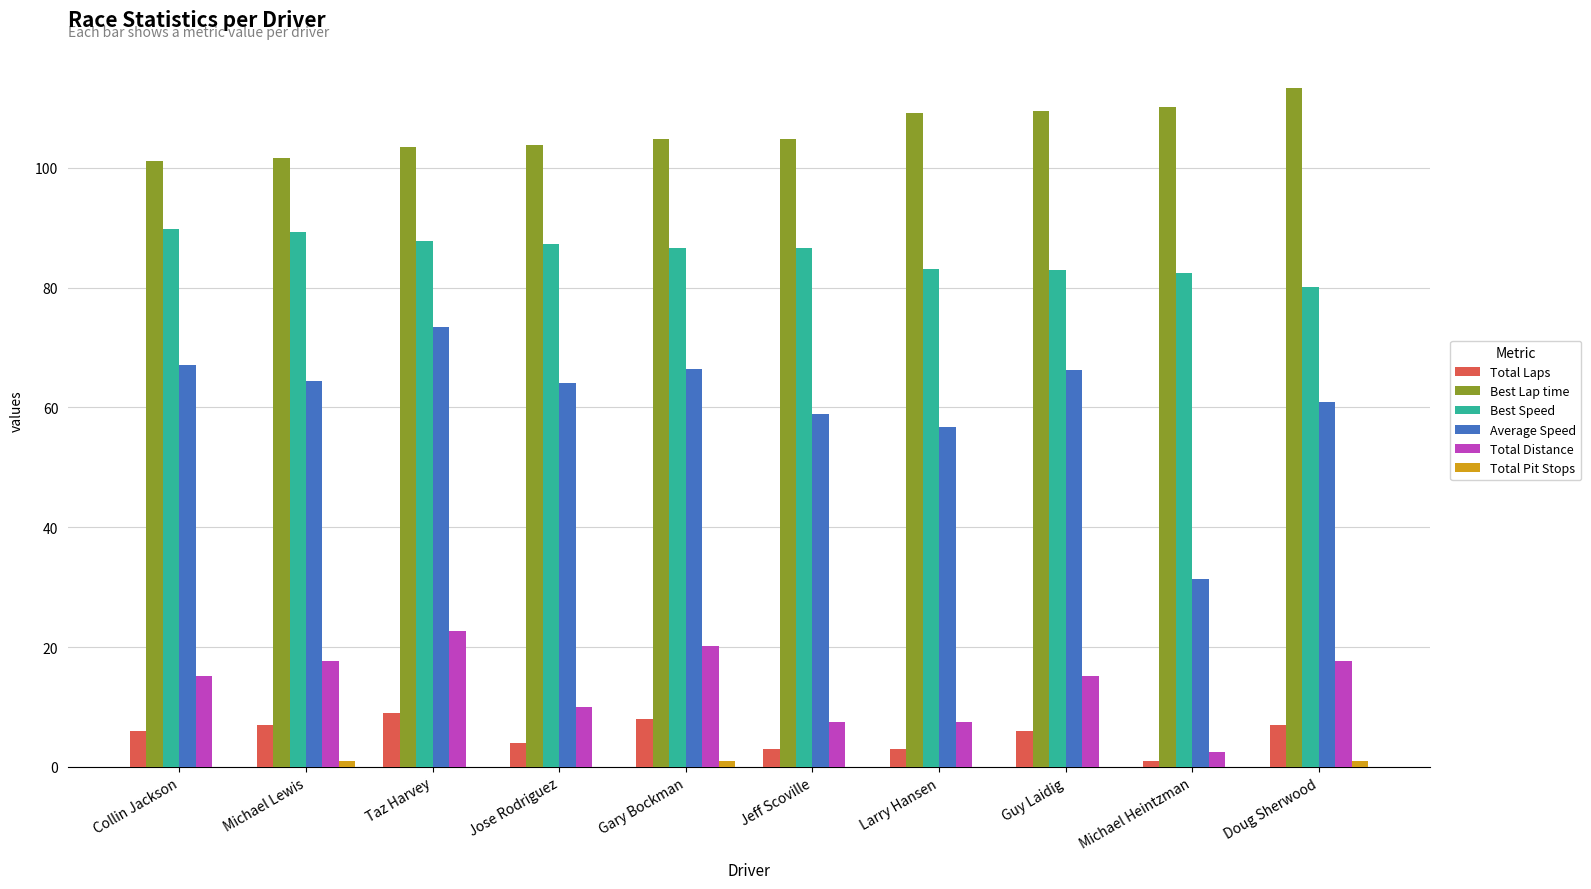

Which series changed the most between Taz Harvey and Michael Heintzman?

Average Speed